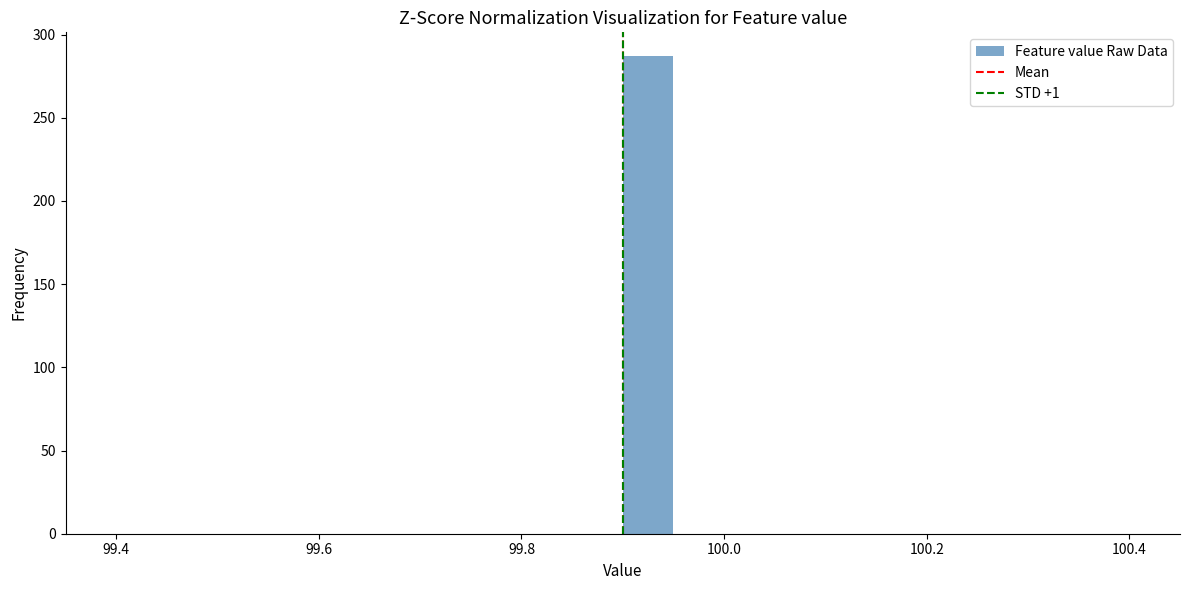

Read against the x-axis, roughly where is the centre of the tallest bar?

99.92